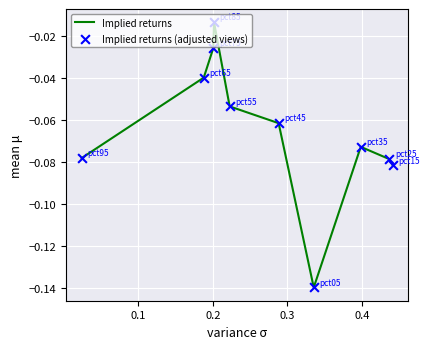

How many lines are shown in the chart?

1